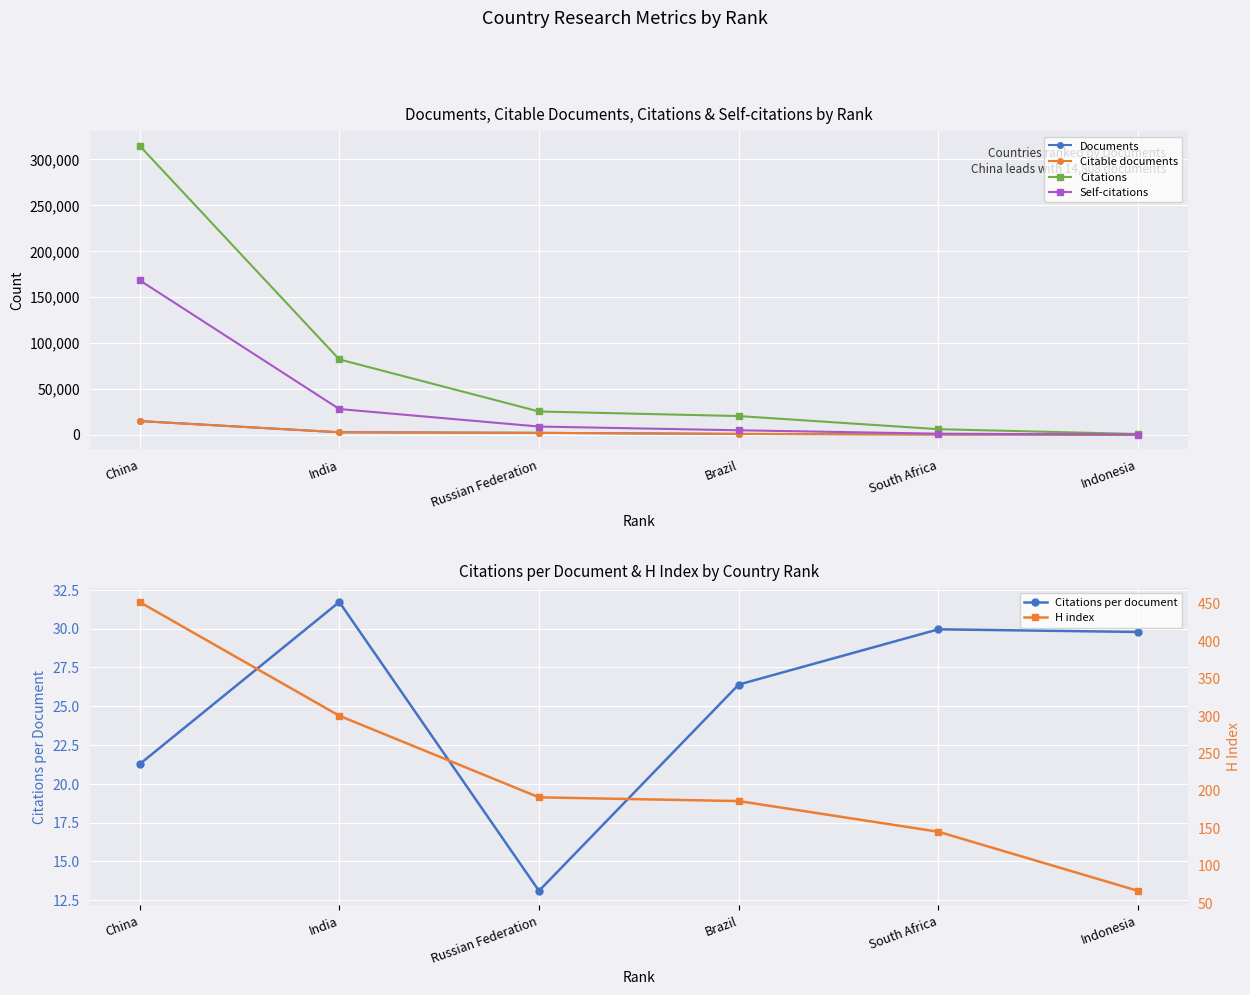

At Brazil, list the series in order from largest to smallest.

Citations, Self-citations, Documents, Citable documents, H index, Citations per document